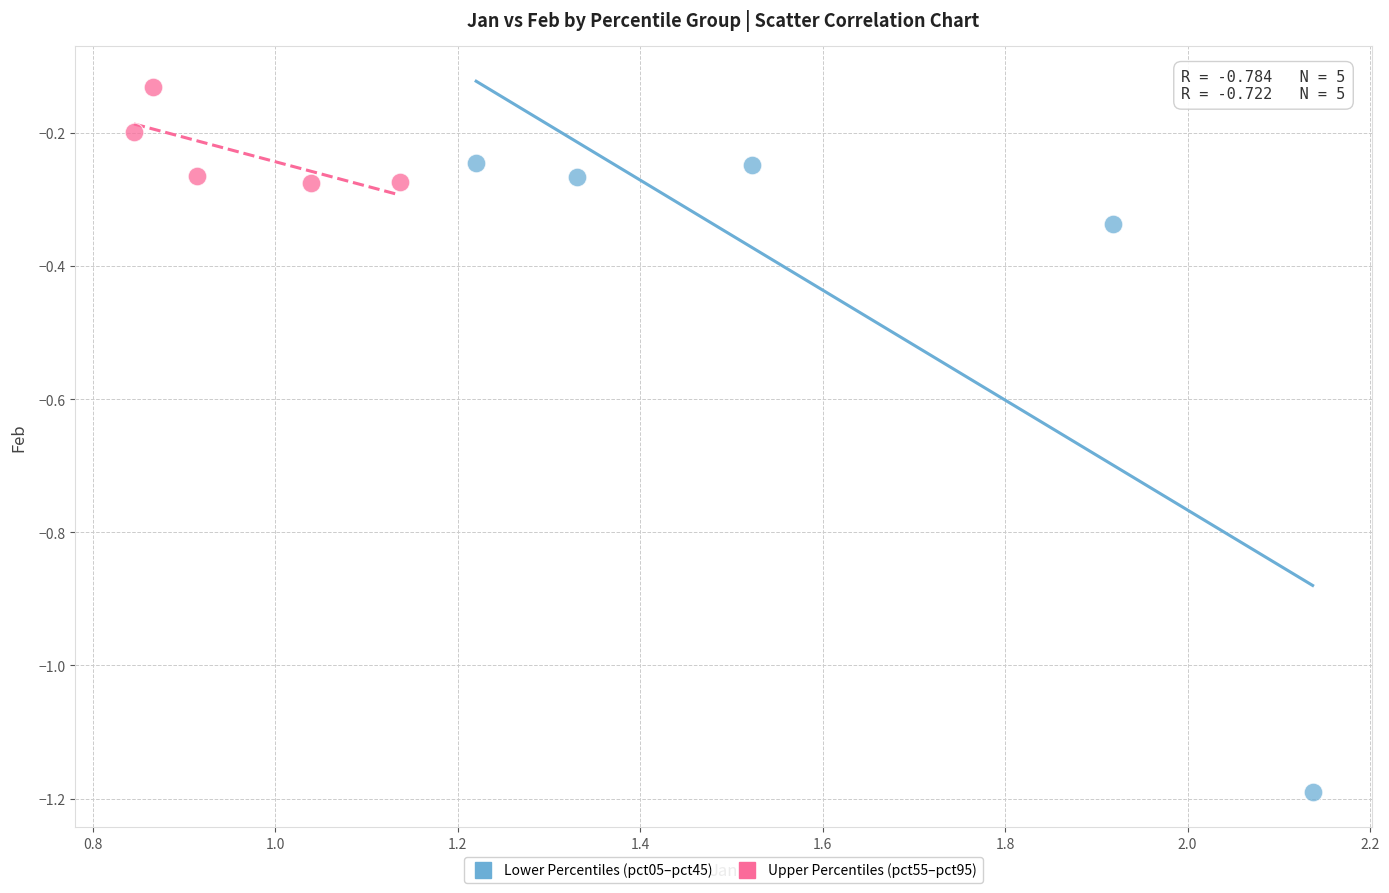

Which series reaches the minimum Y coordinate?

Lower Percentiles (pct05–pct45)